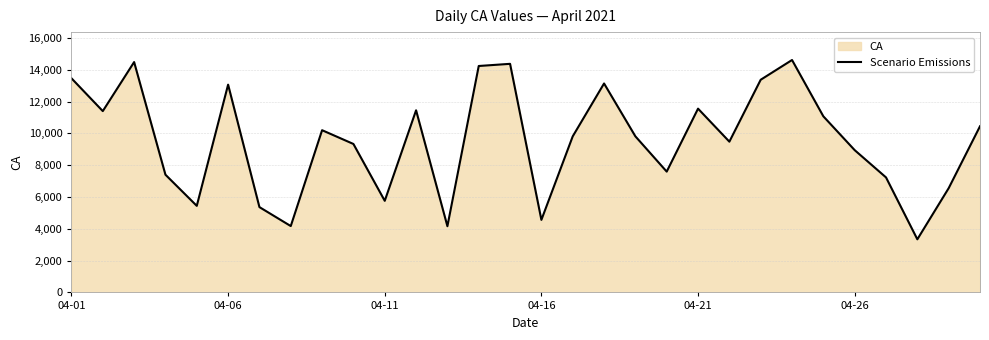

What is the greatest value displayed?

14614